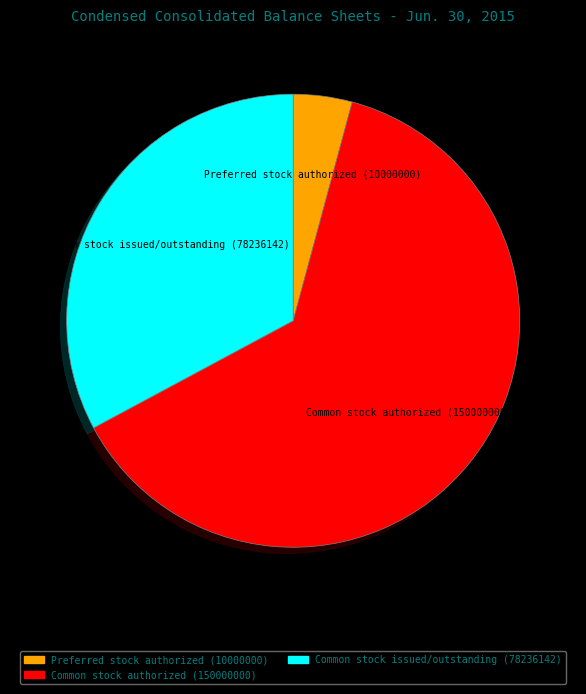

Does any single category account for the majority?

Yes